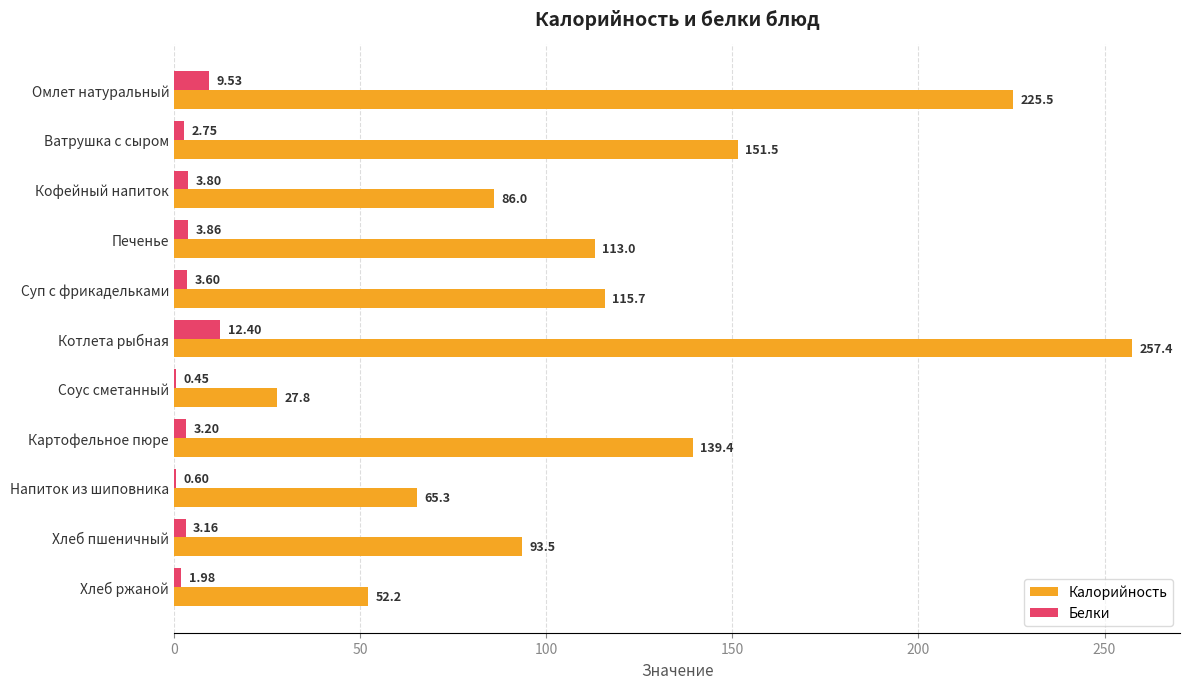

Which category has the highest value across all series?

Котлета рыбная